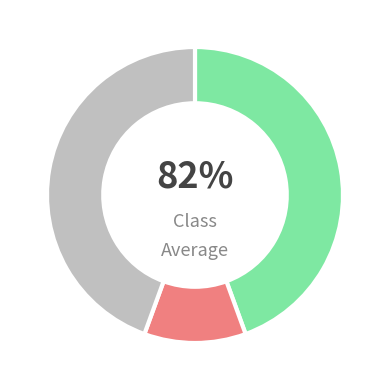

To the nearest percent, what portion does N/A represent?

44%